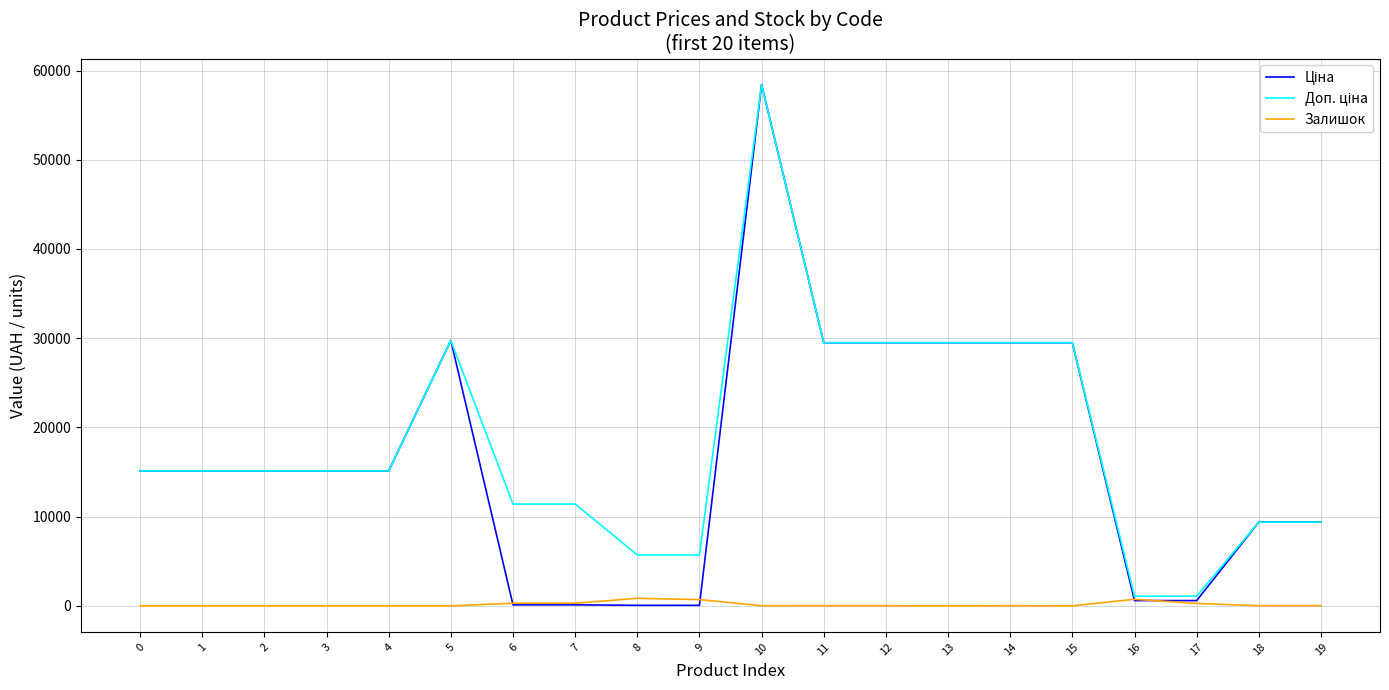

Does the chart have visible grid lines?

Yes